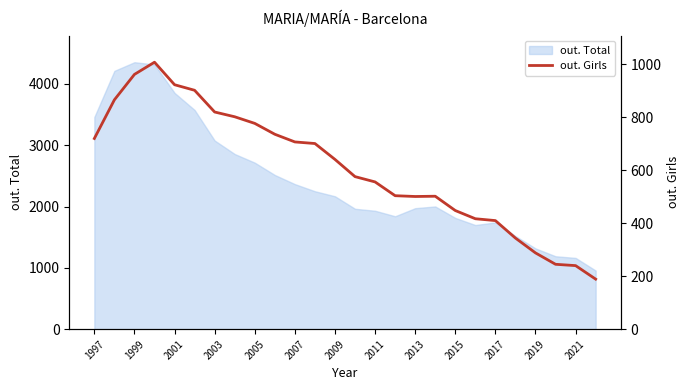

The value of out. Total at 2021 is 1566. True or false?

False